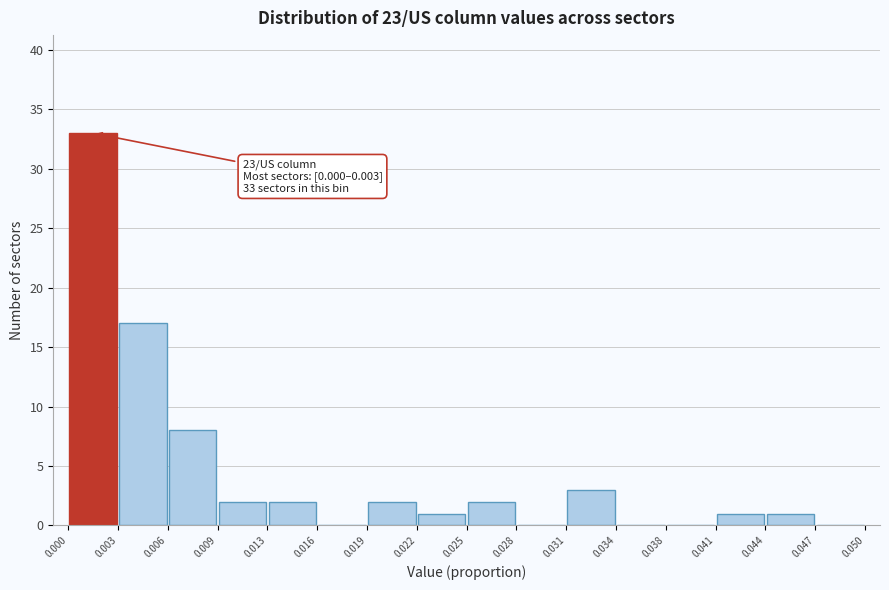

Over which range of the x-axis is the bar tallest?

0.000 to 0.003